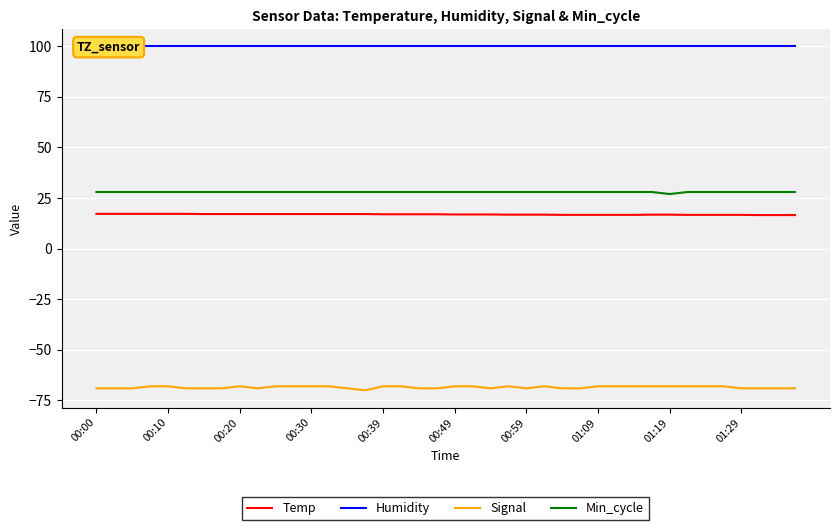

True or false: Humidity and Min_cycle cross at least once.

False